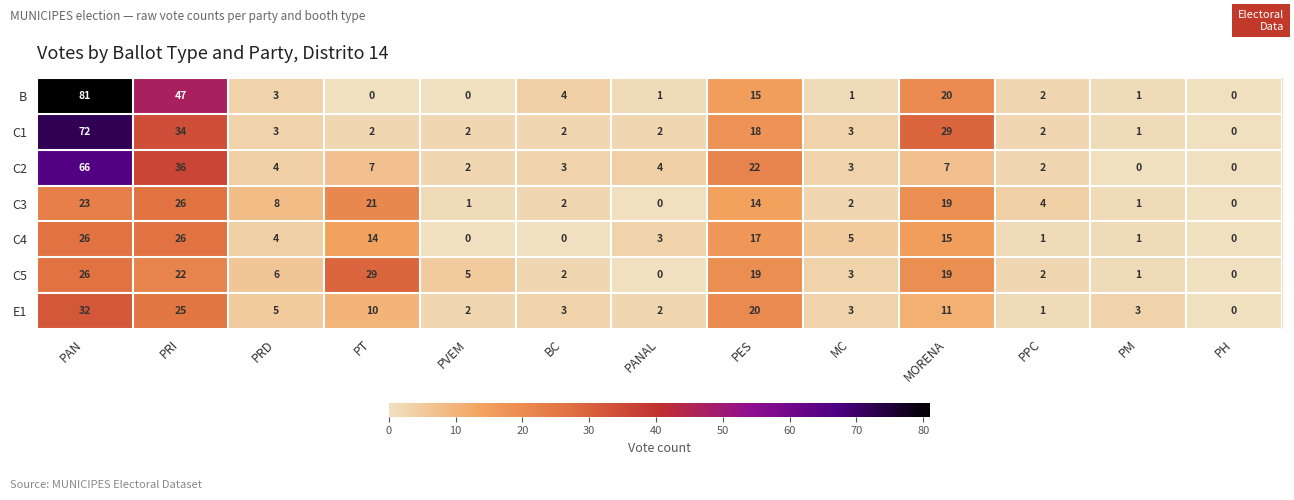

How many distinct data groups are displayed?

7